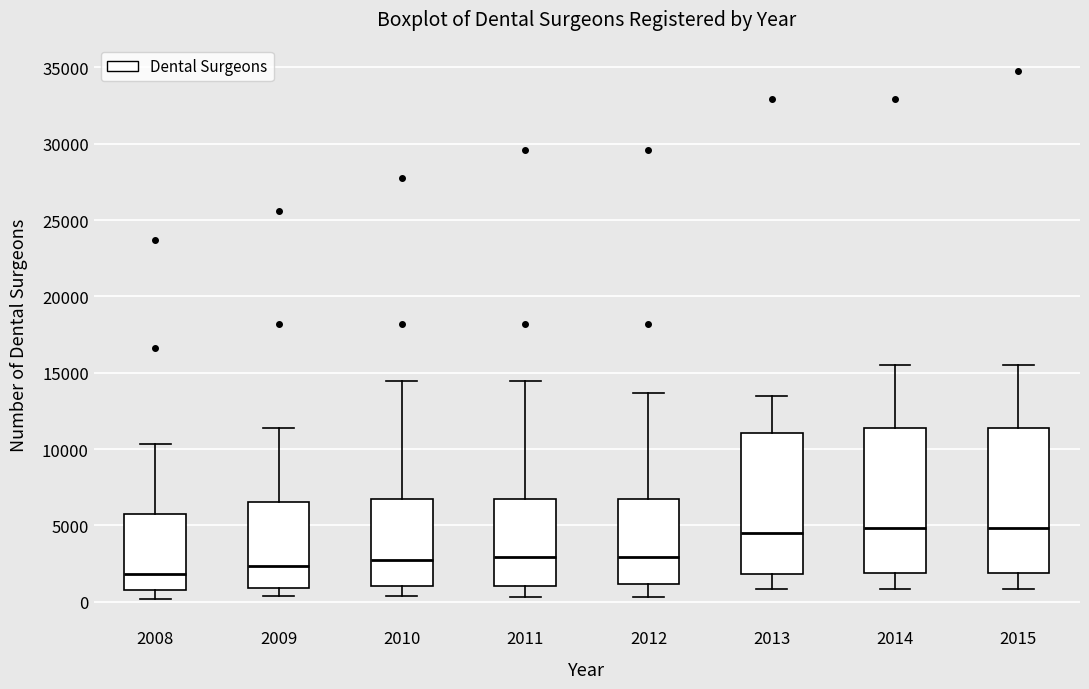

Which box's median line is the lowest?

2008